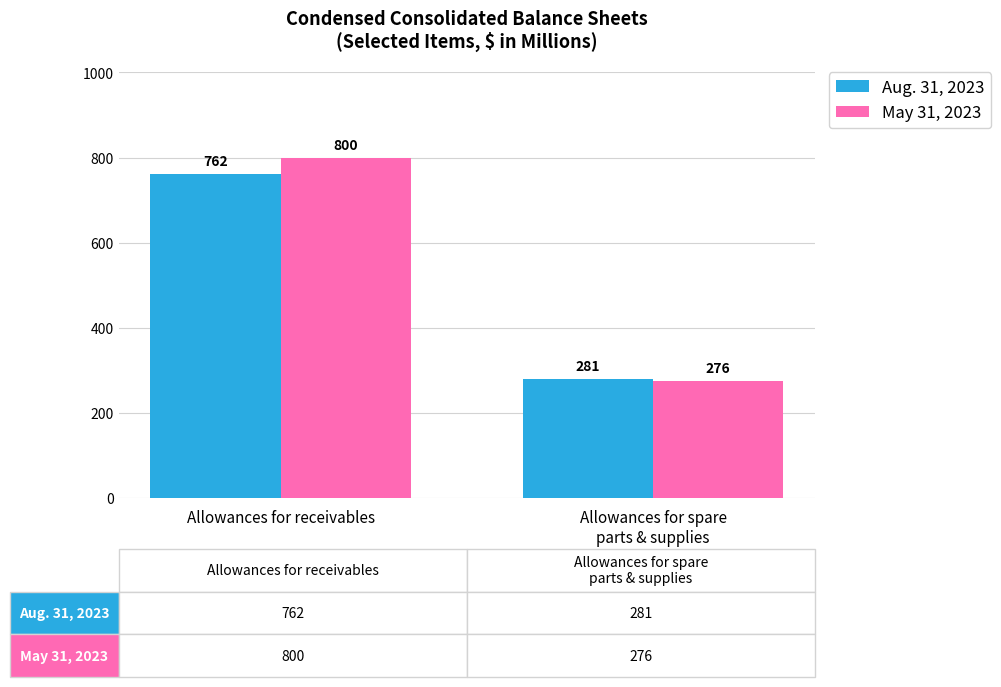

What is the label of the 2nd bar from the left?

Allowances for spare
parts & supplies